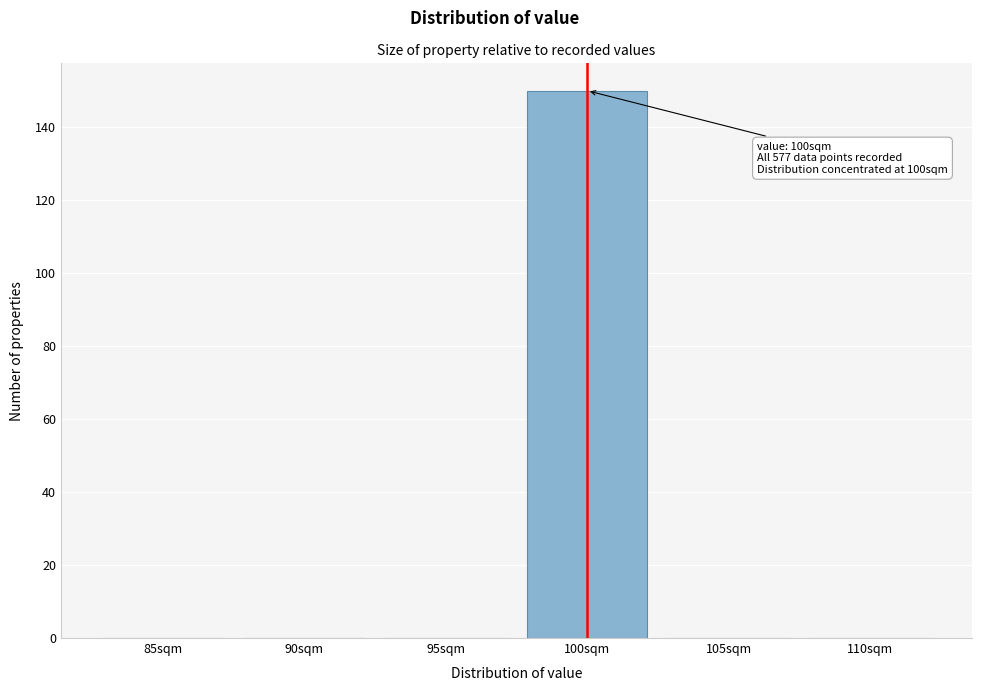

Reading right to left, list all the values displayed in this chart.

110sqm=0	105sqm=0	100sqm=150	95sqm=0	90sqm=0	85sqm=0